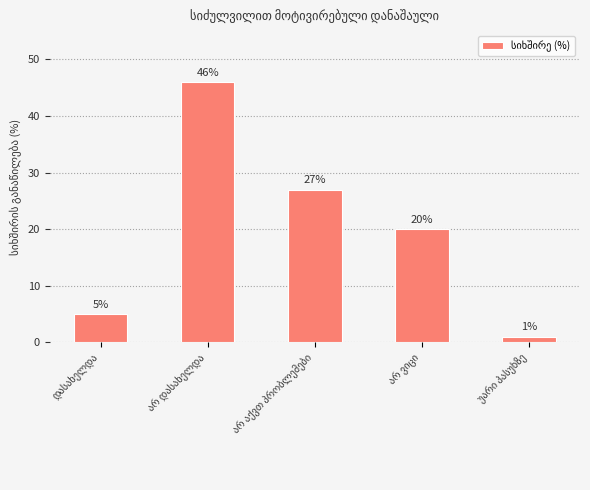

Does the chart contain stacked bars?

No